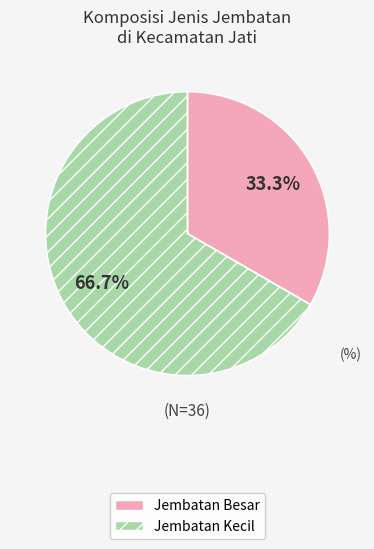

Which category has the biggest portion of the pie?

Jembatan Kecil